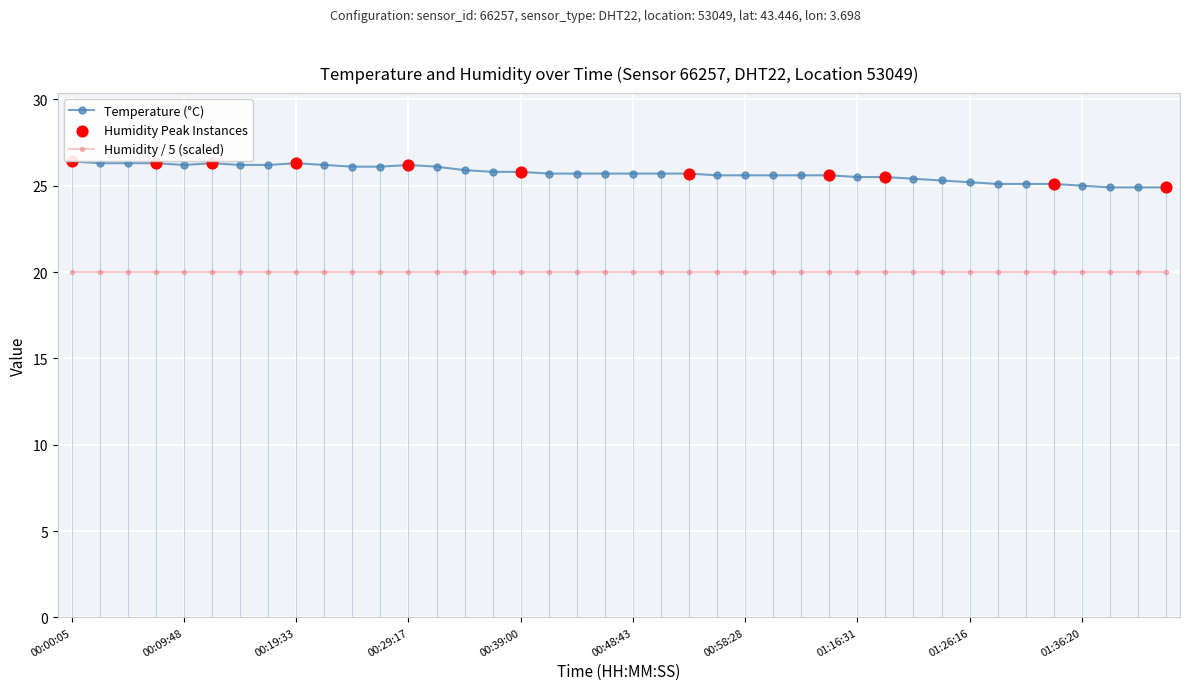

What is the value of the Humidity / 5 (scaled) point at the 33rd from the left?

20.0